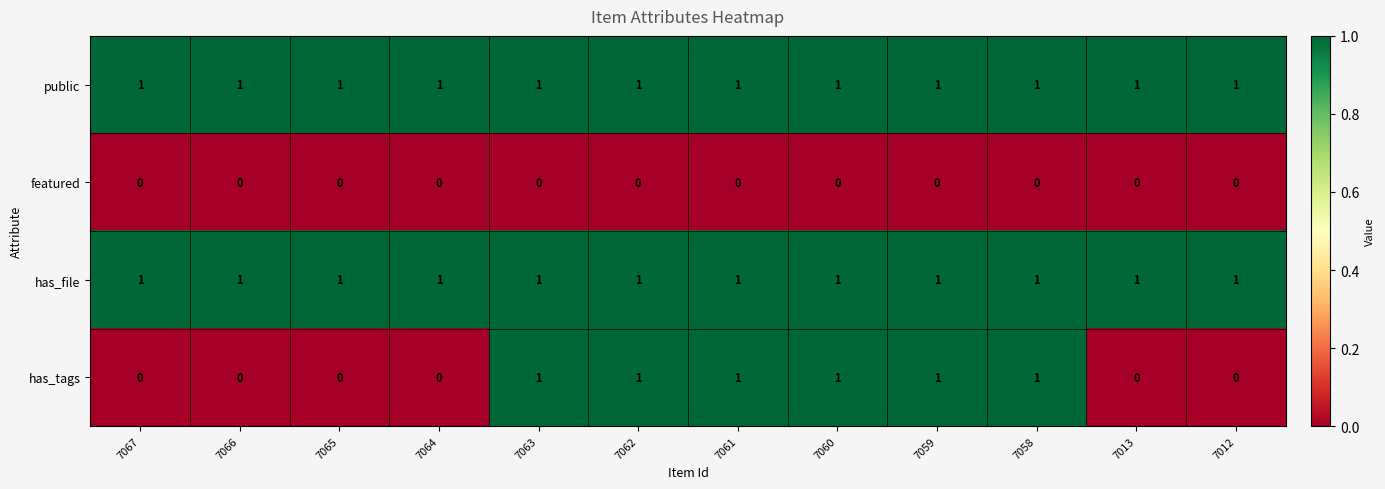

Is the value of has_tags at 7064 greater than the value of has_file at 7066?

No